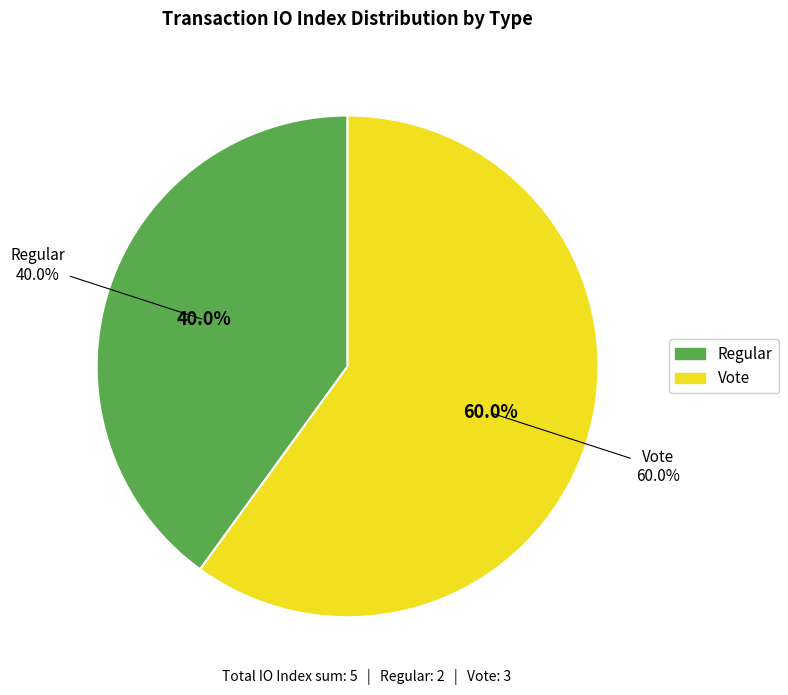

Does Vote account for over 50% of the chart?

Yes